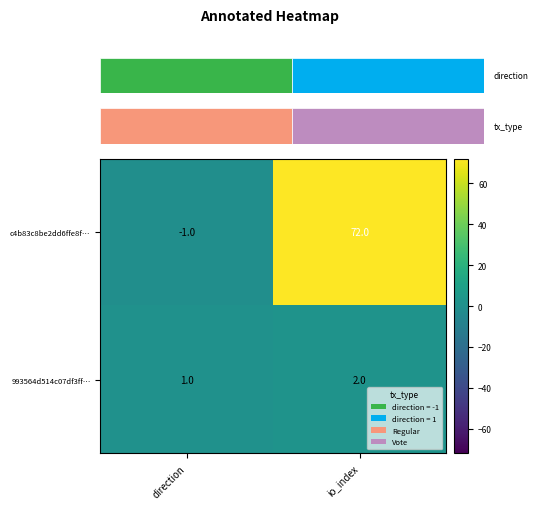

What is the difference between the 993564d514c07df3ff… values at direction and io_index?

1